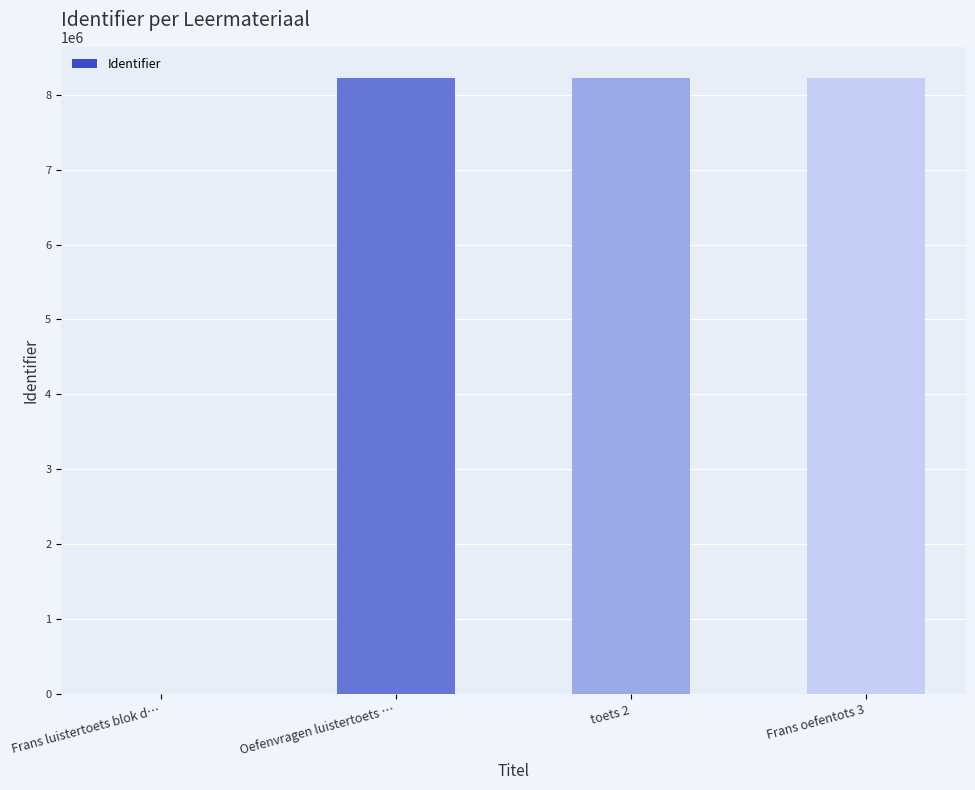

What is the maximum value shown in the chart?

8227762